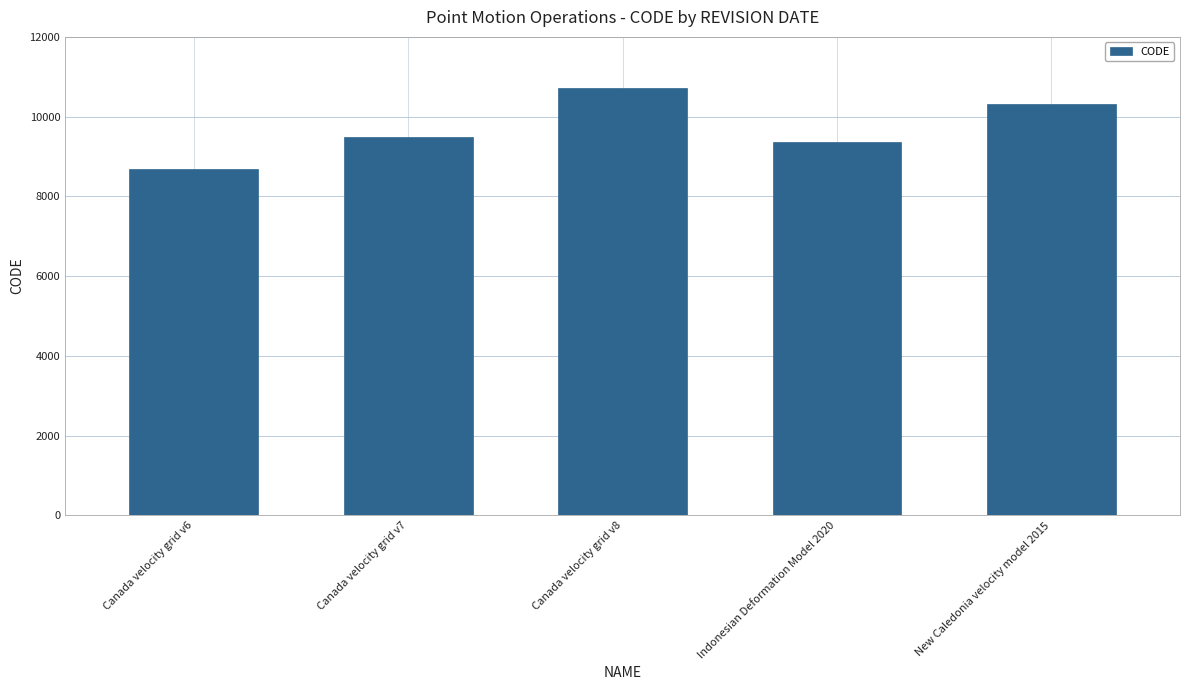

What is the difference between the values at Canada velocity grid v8 and Canada velocity grid v7?

1224